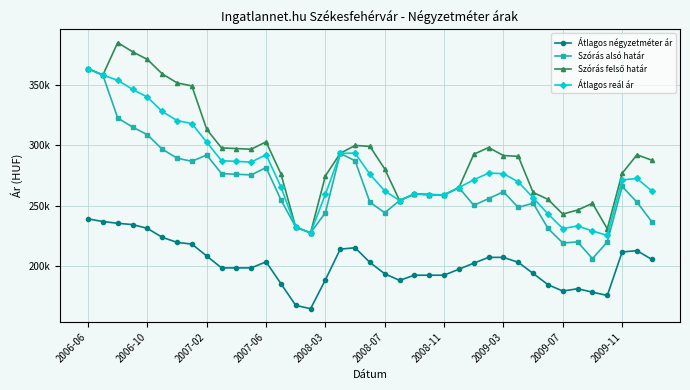

How many series are shown in this chart?

4